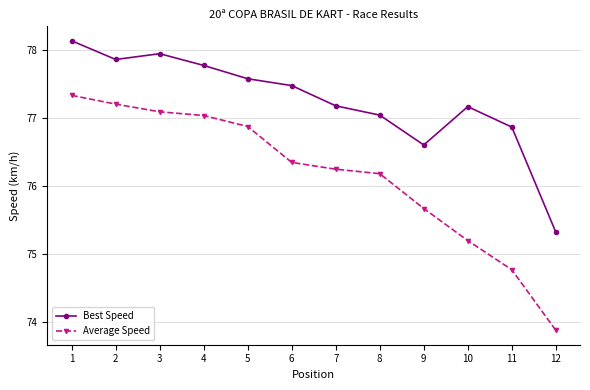

What is the difference between the Best Speed values at 4 and 12?

2.5